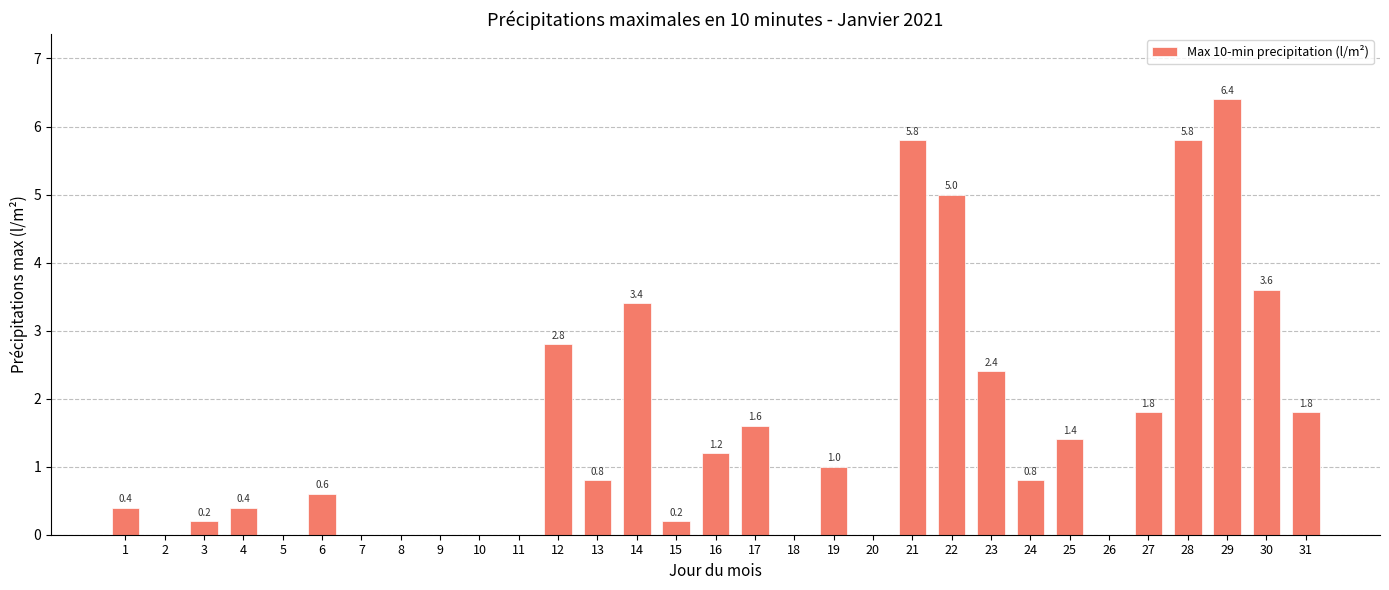

What is the greatest value displayed?

6.4